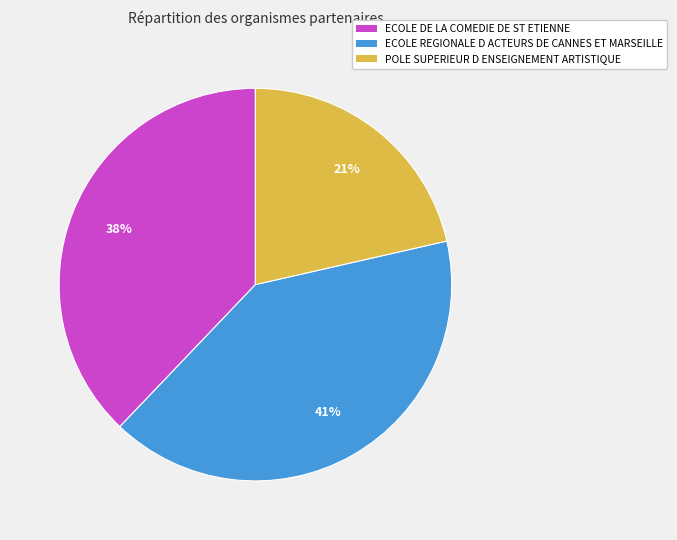

How many segments does this pie chart have?

3